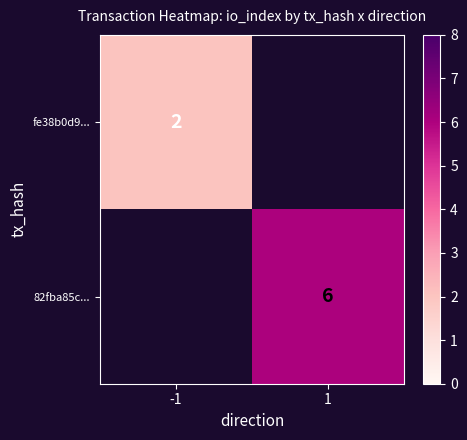

Is the value of fe38b0d9... at -1 greater than the value of 82fba85c... at 1?

No